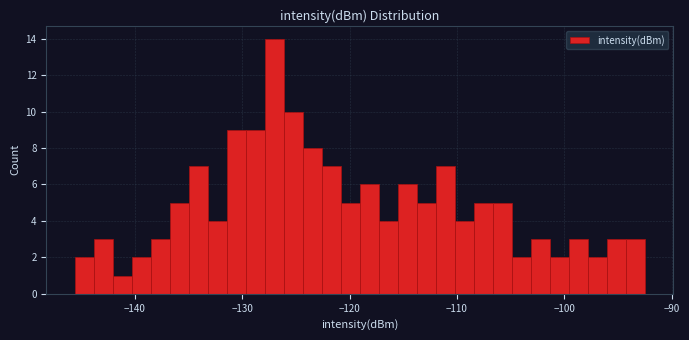

Around what value on the x-axis is the tallest bar? Give the approximate position of its centre, as read against the axis.

-127